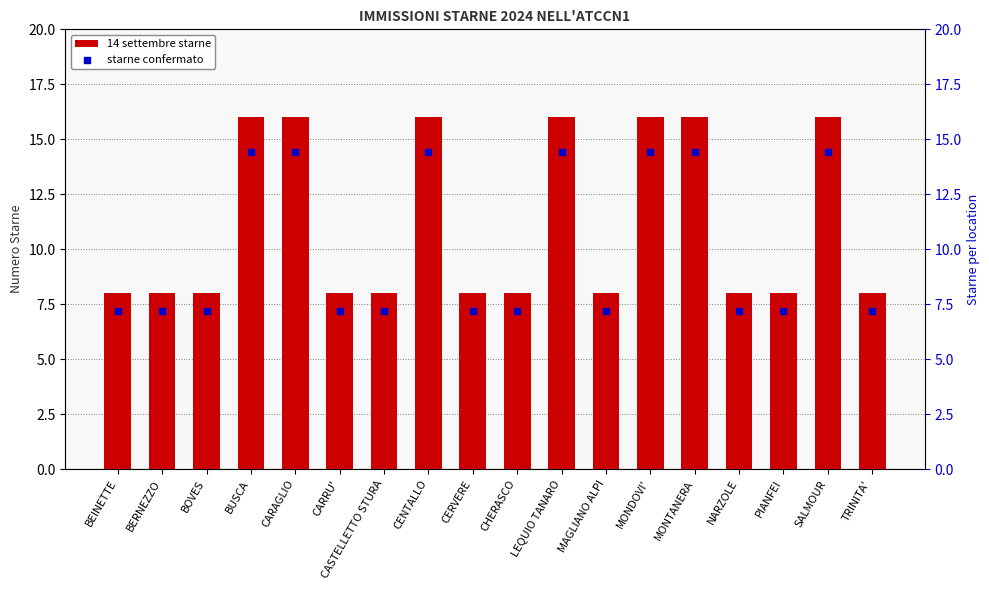

What is the total value across all series at TRINITA'?

15.2